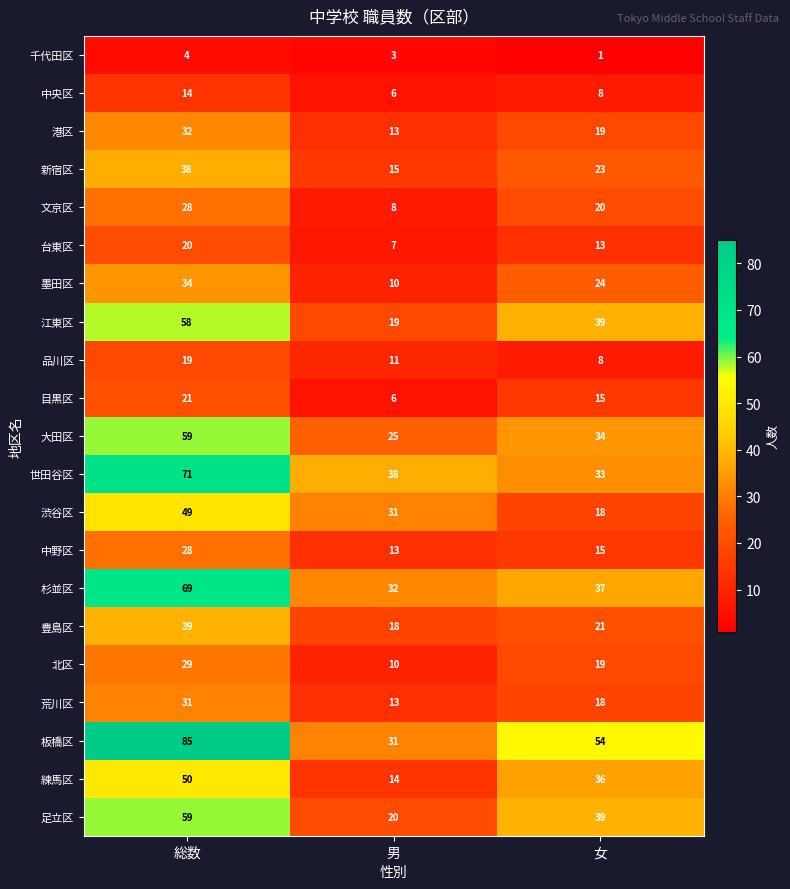

What is the highest value of the 江東区 series?

58